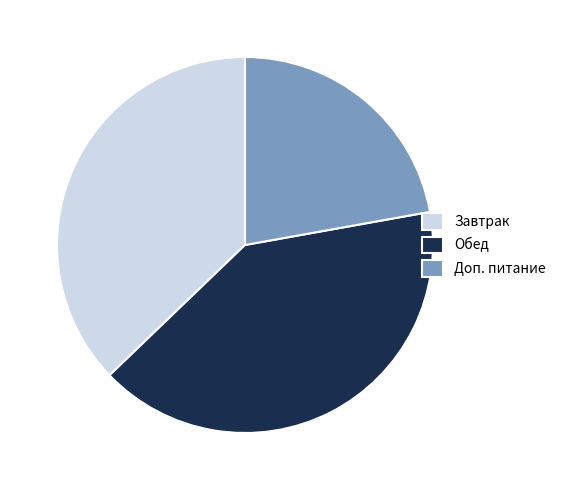

Count the number of slices in the pie.

3